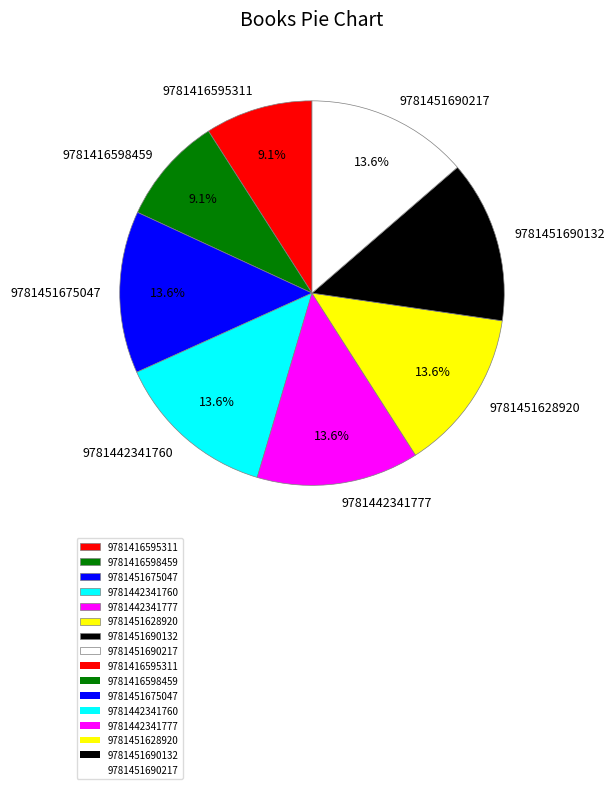

The 9781451675047 slice represents 1% of the pie. True or false?

False